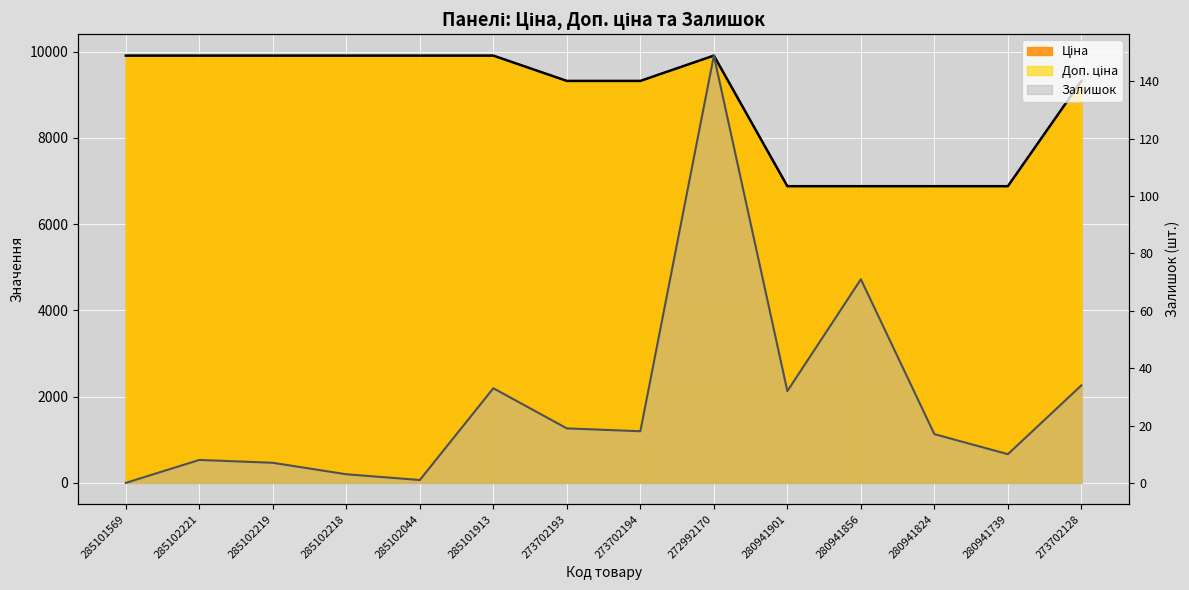

How many interior local peaks does the Доп. ціна series have?

1